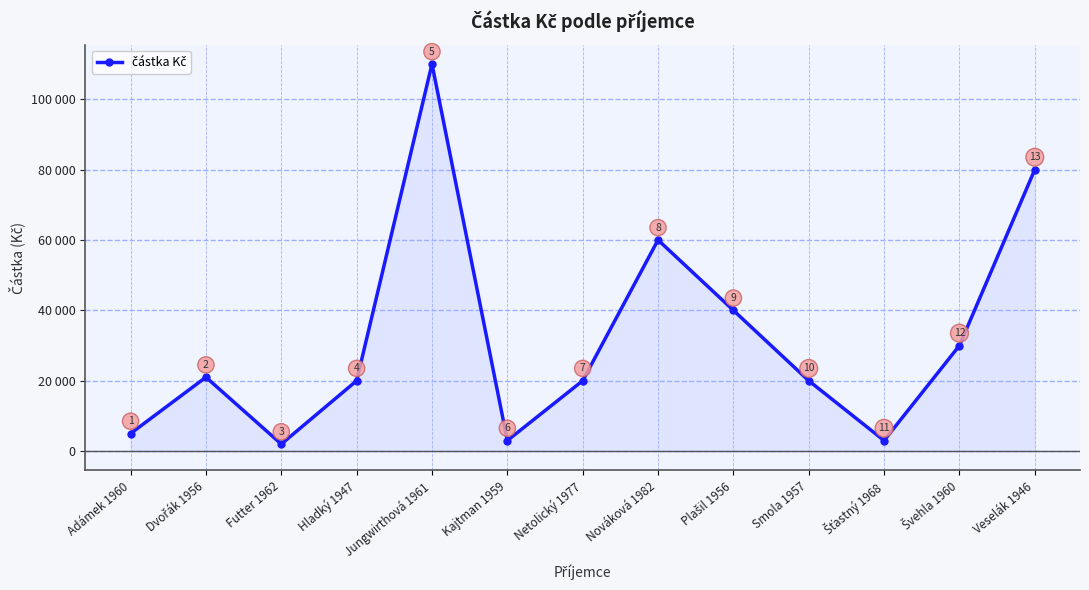

Does the chart have visible grid lines?

Yes